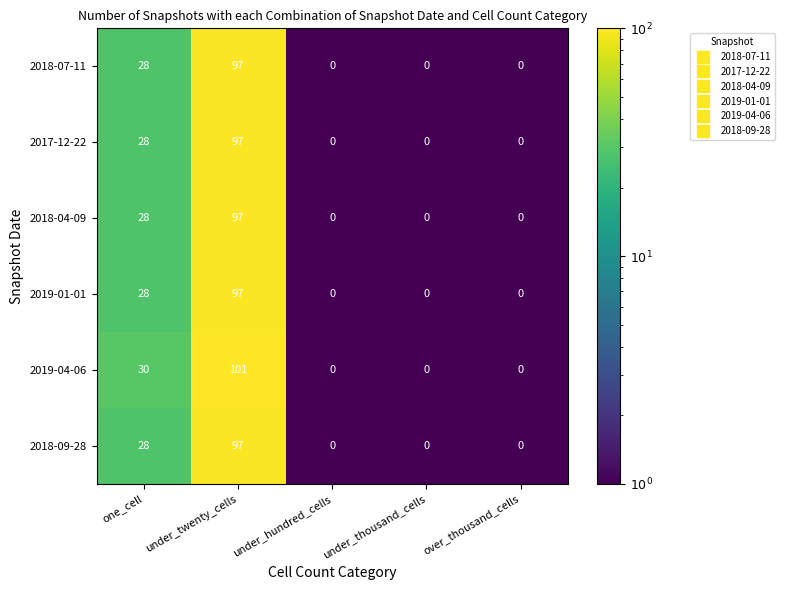

Reading right to left, list all the values displayed in this chart.

2018-07-11: 0	0	0	97	28
2017-12-22: 0	0	0	97	28
2018-04-09: 0	0	0	97	28
2019-01-01: 0	0	0	97	28
2019-04-06: 0	0	0	101	30
2018-09-28: 0	0	0	97	28